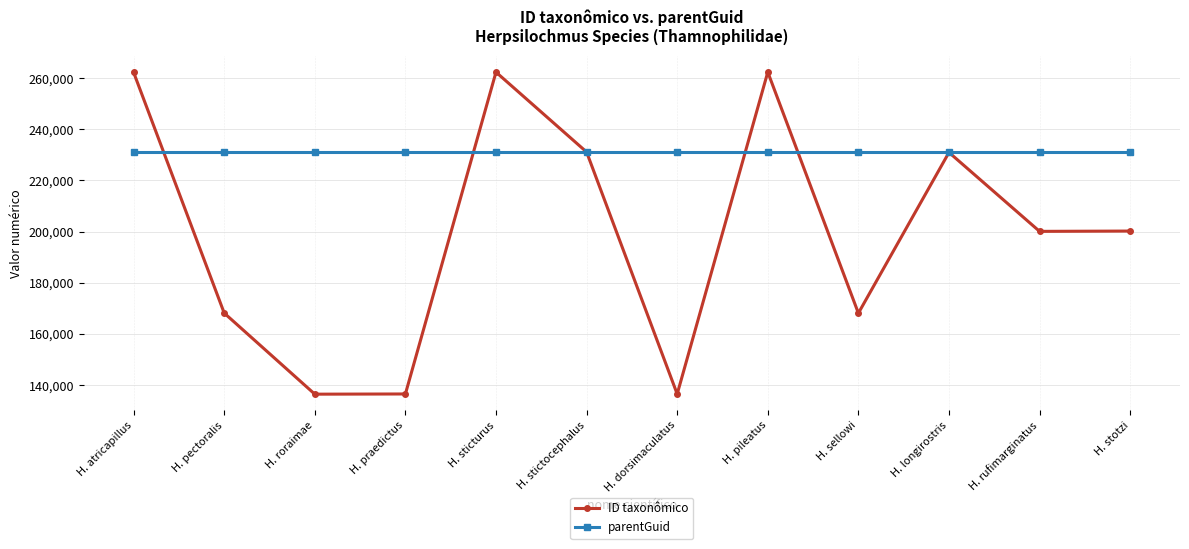

What is the maximum value for ID taxonômico?

262350